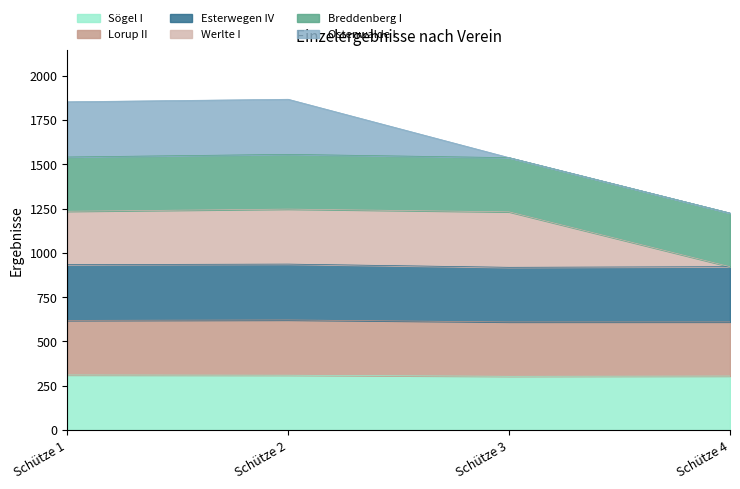

What is the maximum value for Sögel I?

310.6